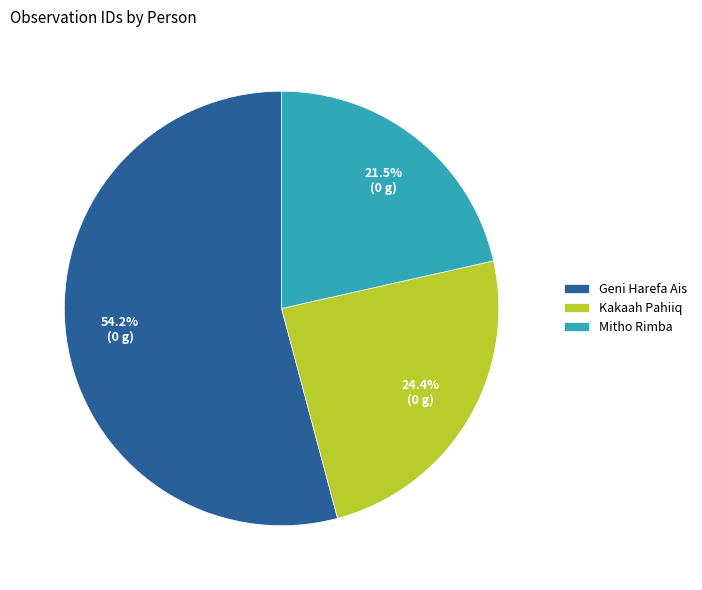

How many slices are in this pie chart?

3